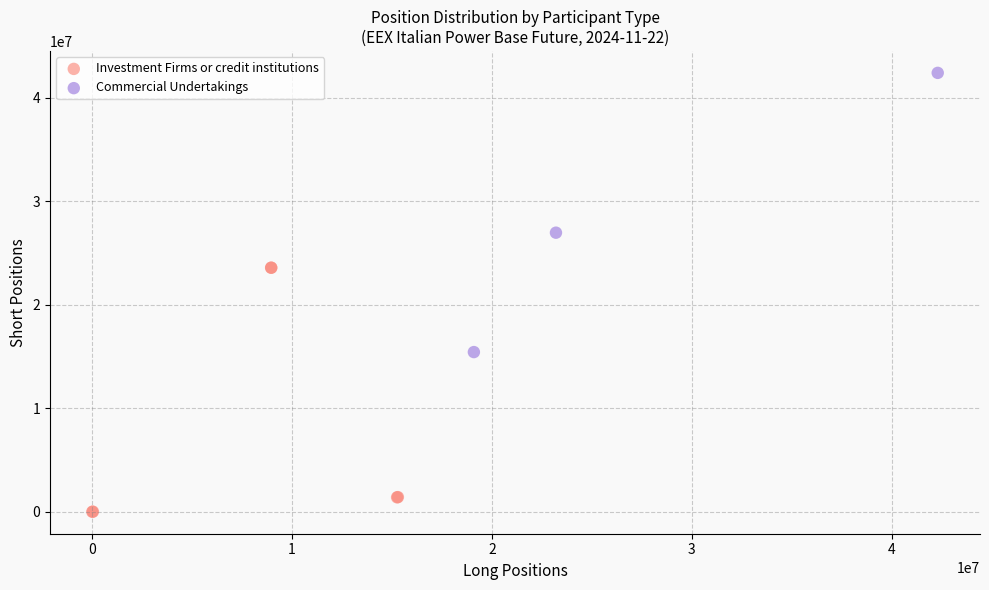

Which series contains the highest Y value?

Commercial Undertakings